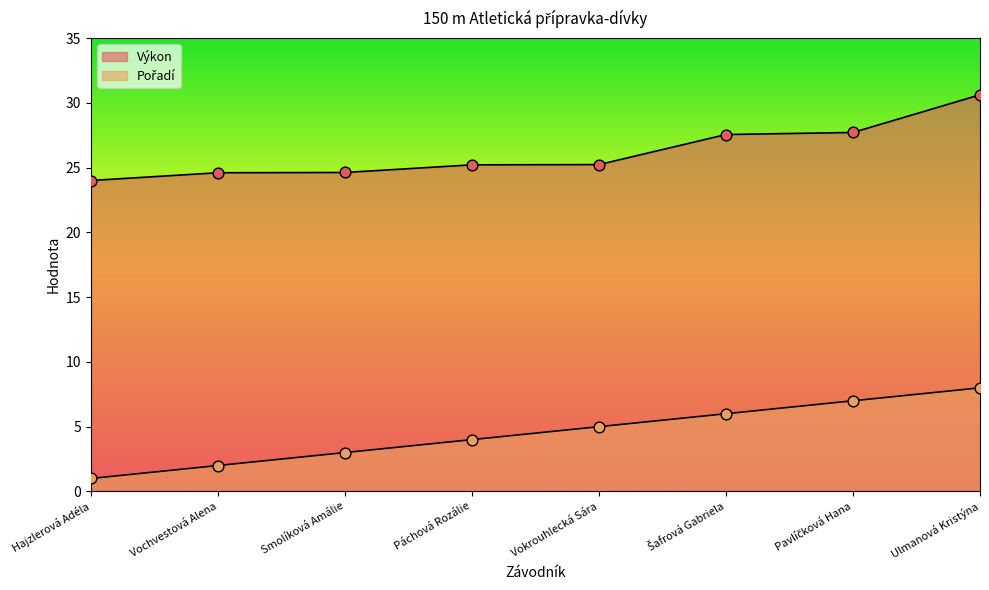

At which category is the sum across all series the highest?

Ulmanová Kristýna